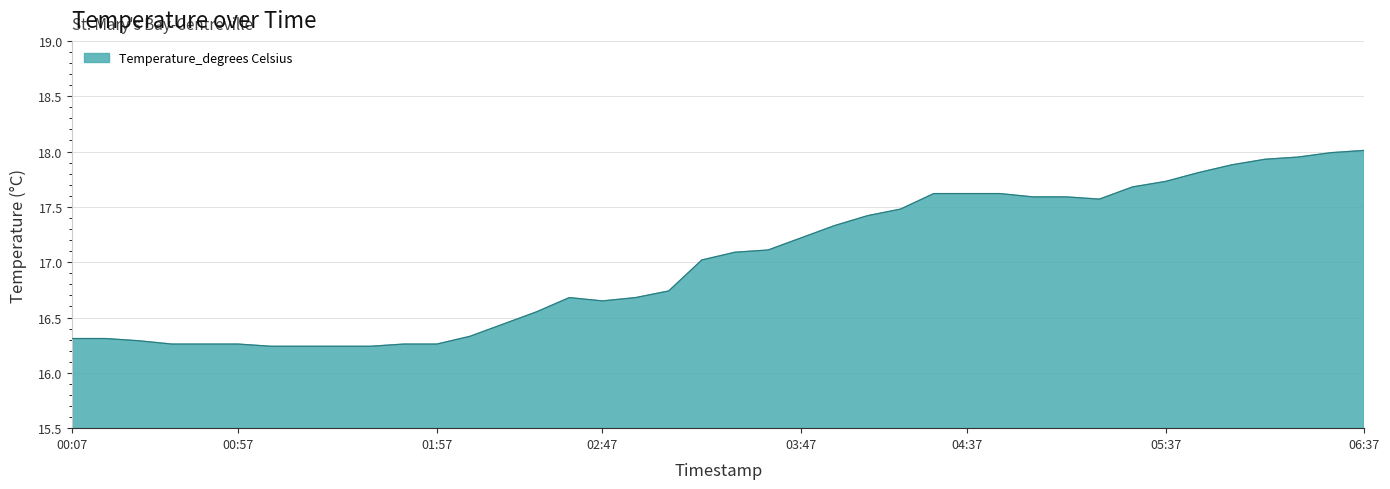

What is the greatest value displayed?

18.0